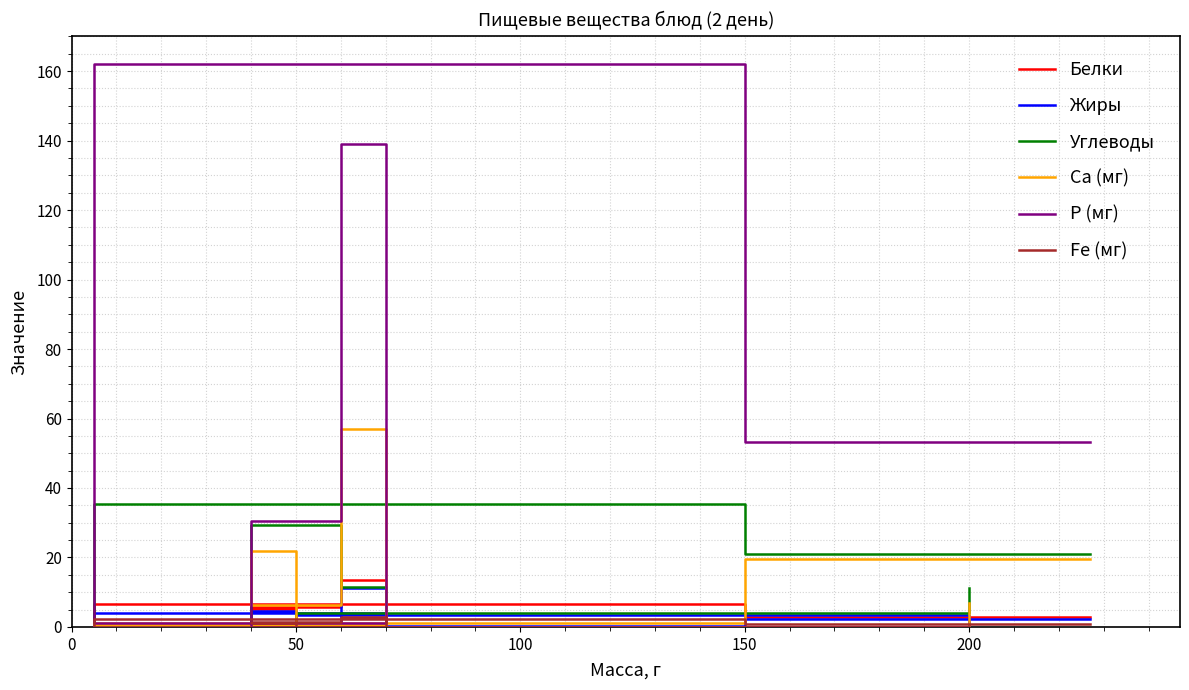

True or false: Р (мг) and Fe (мг) intersect in this chart.

True